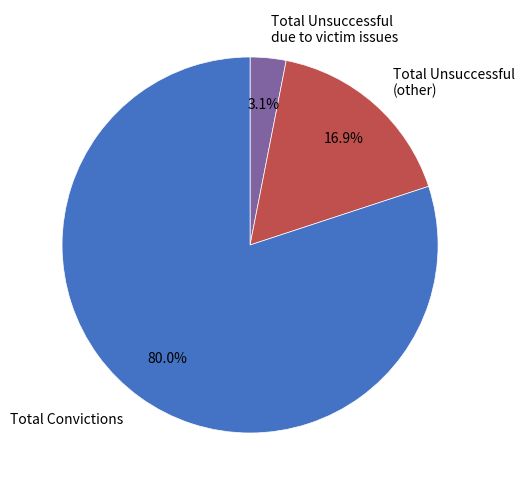

To the nearest percent, what is the combined percentage of Total Convictions and Total Unsuccessful due to victim issues?

83%